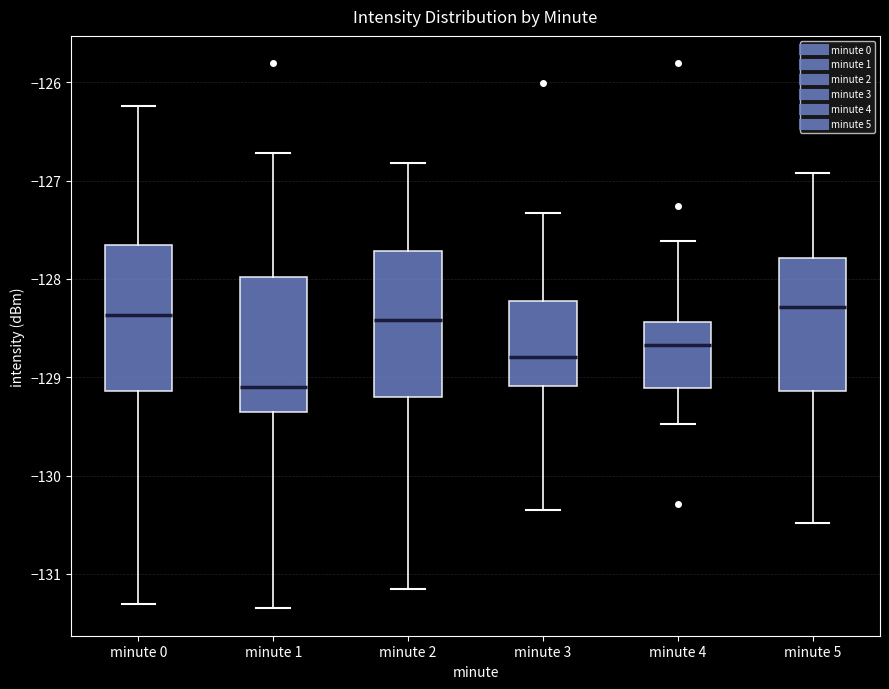

Reading left to right, read every box against the y-axis: the position of its median line, the range the box covers, and the ends of its whiskers. The values are not printed on the chart, so give them approximately, as read against the axis.

minute 0: median -128.4, box -129.1 to -127.7, whiskers -131.3 to -126.2
minute 1: median -129.1, box -129.4 to -128.0, whiskers -131.4 to -126.7
minute 2: median -128.4, box -129.2 to -127.7, whiskers -131.2 to -126.8
minute 3: median -128.8, box -129.1 to -128.2, whiskers -130.4 to -127.3
minute 4: median -128.7, box -129.1 to -128.4, whiskers -129.5 to -127.6
minute 5: median -128.3, box -129.1 to -127.8, whiskers -130.5 to -126.9